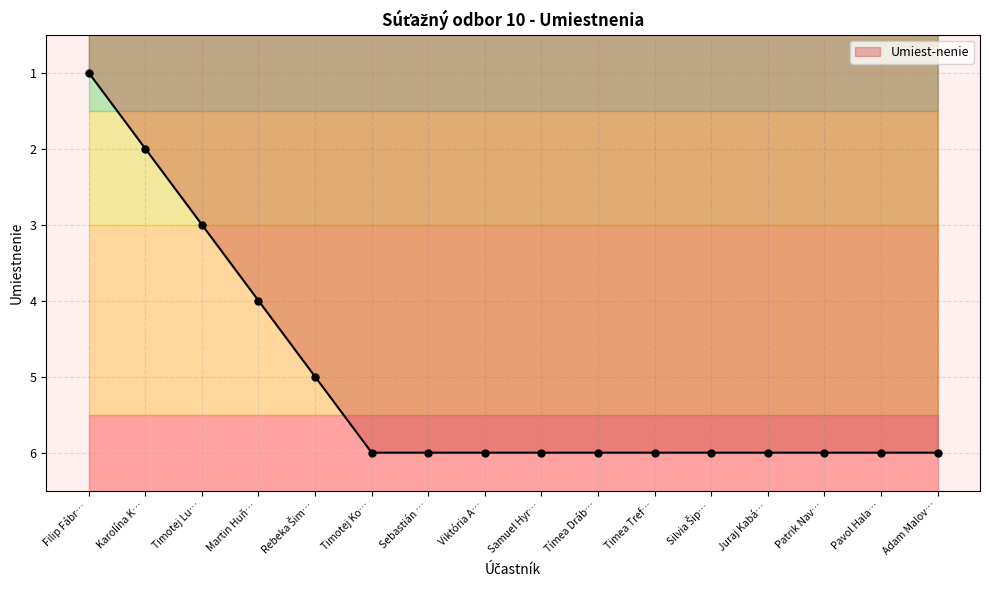

How many data points does each series have?

16